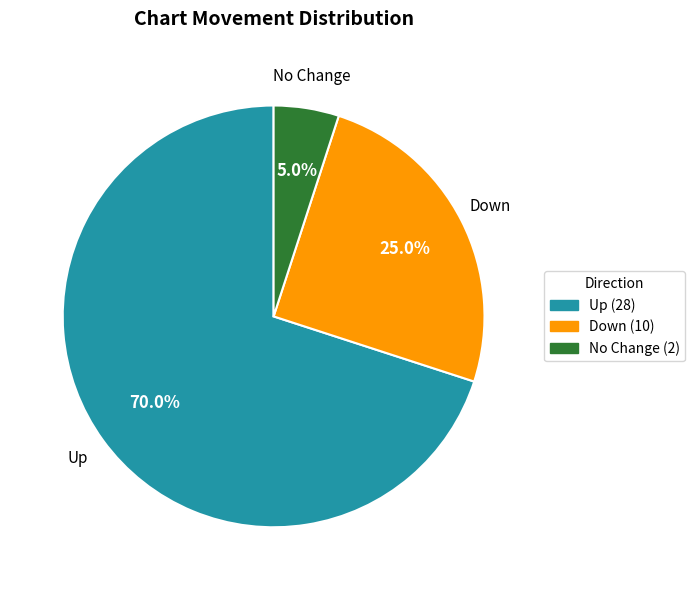

How many slices are in this pie chart?

3